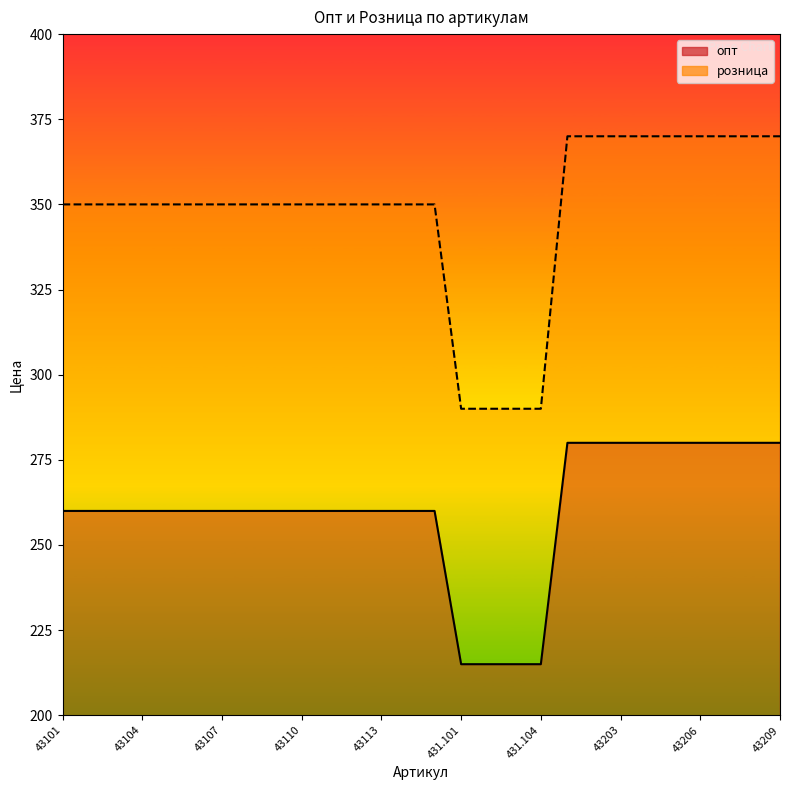

Rank the series by their maximum value, from highest to lowest.

розница, опт